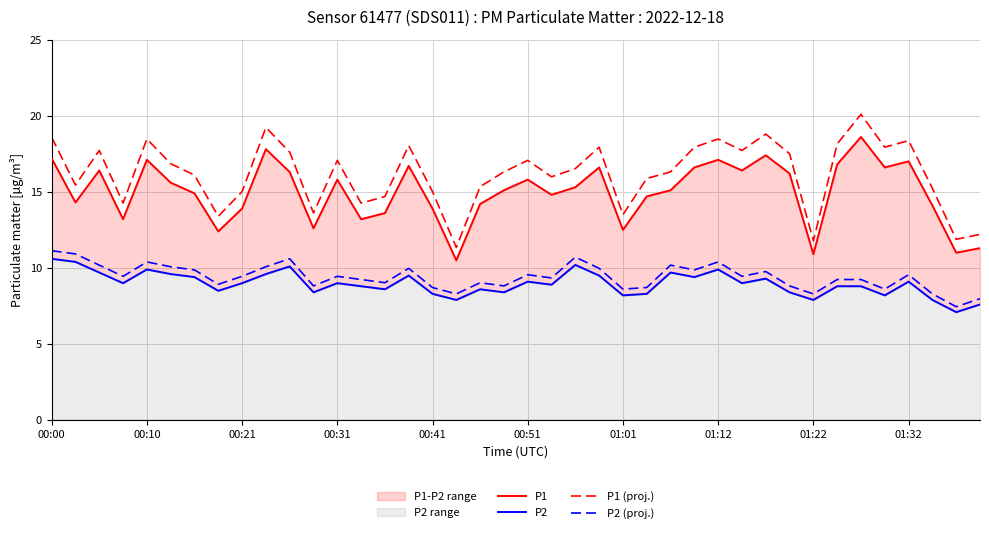

Rank the series by their maximum value, from lowest to highest.

P2, P2 (proj.), P1, P1 (proj.)